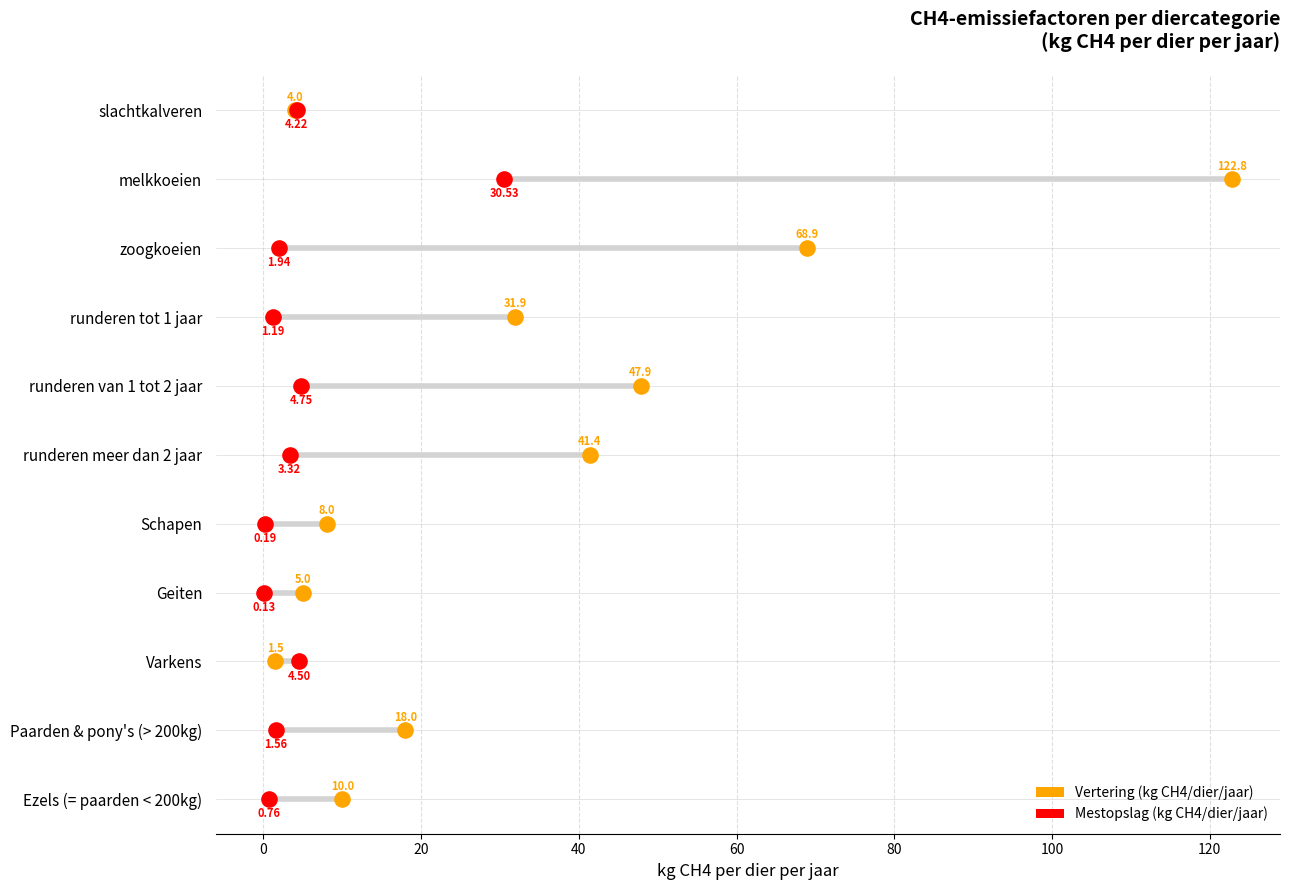

Which series has the widest spread of Y values?

Vertering